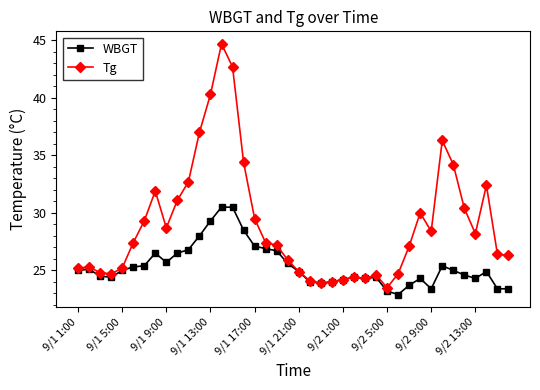

Does the chart have visible grid lines?

No